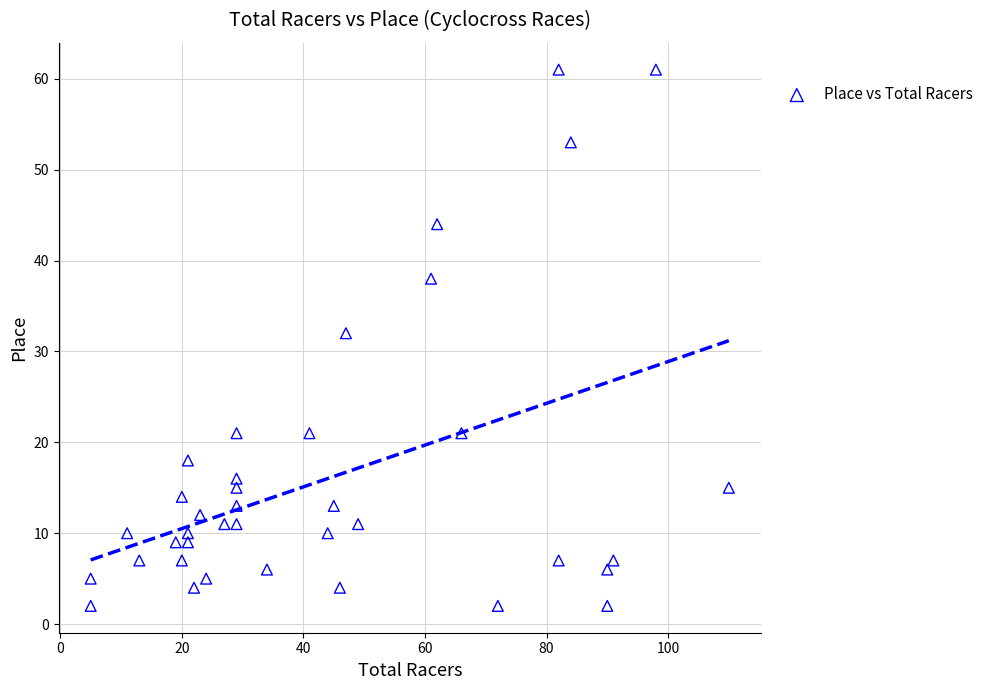

What is the range of Y values (max minus min)?

59